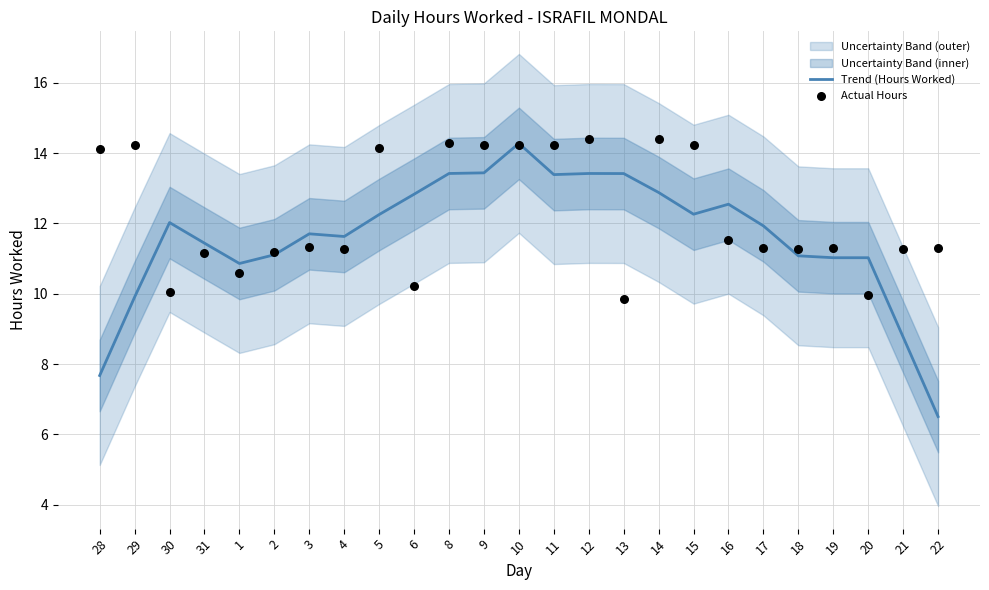

Is the value of Trend (Hours Worked) at 21 greater than the value of Actual Hours at 6?

No